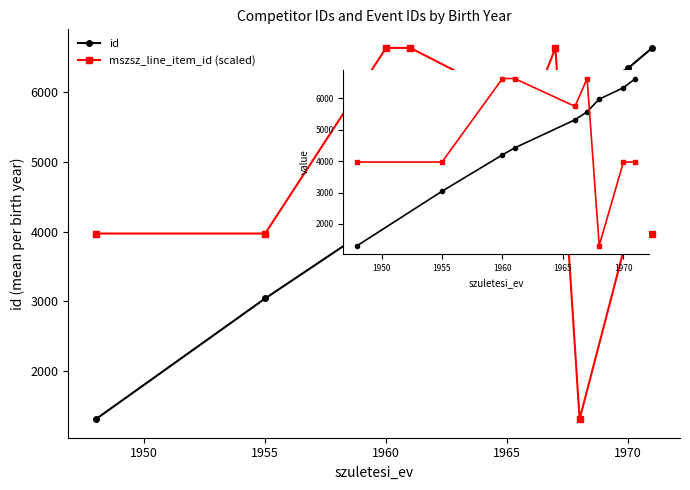

Does the chart have visible grid lines?

No